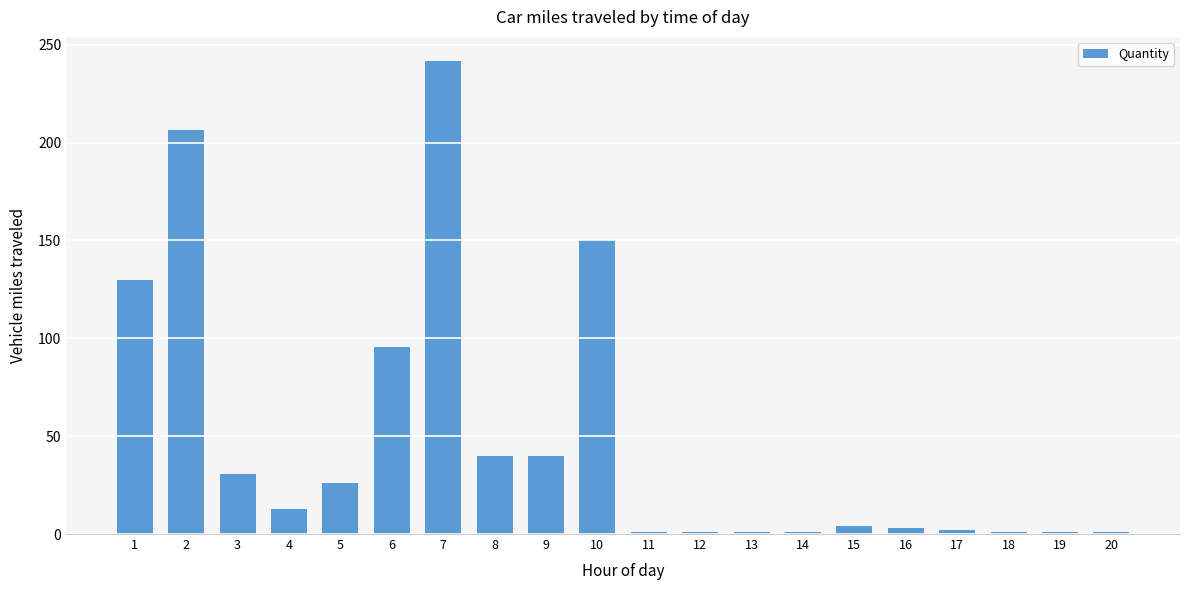

What is the value of the 11th bar from the left?

1.0